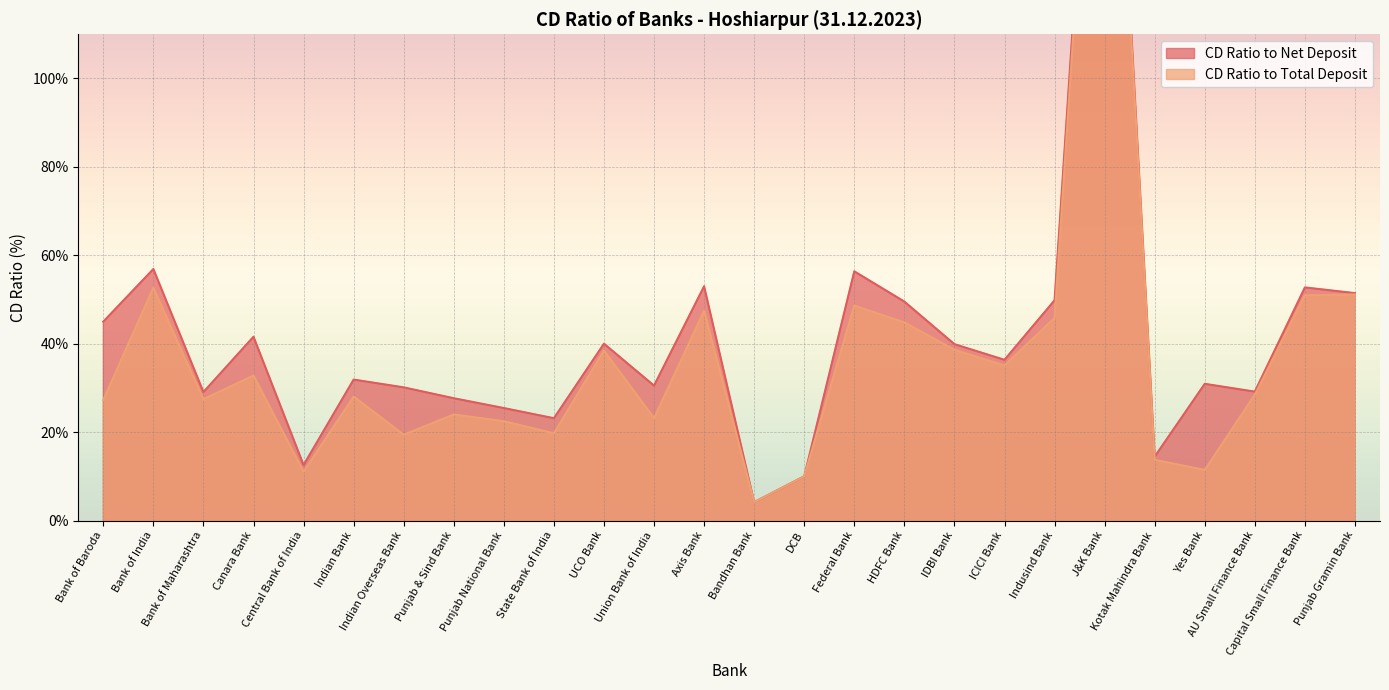

What is the approximate value of CD Ratio to Net Deposit at Kotak Mahindra Bank?

14.4